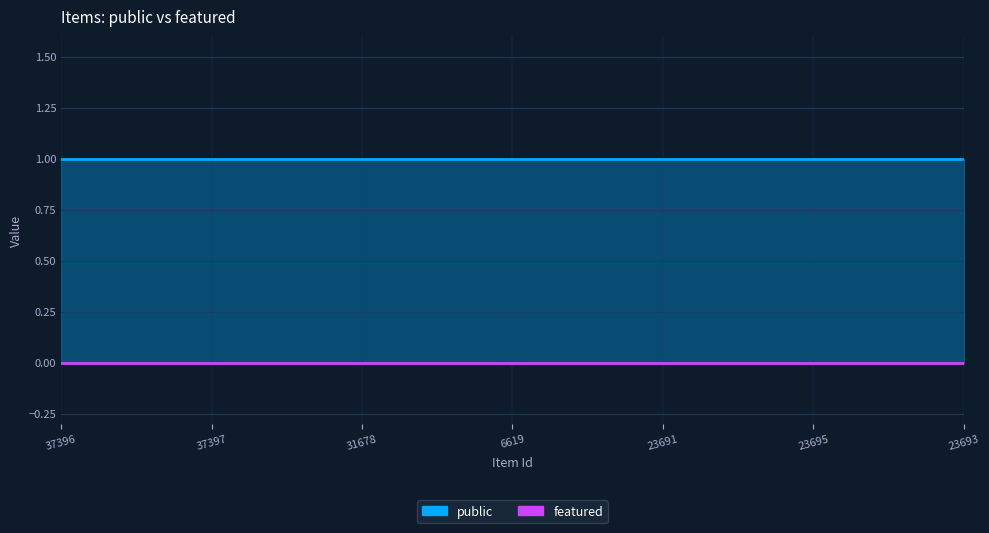

Which series has the largest range (max minus min)?

public